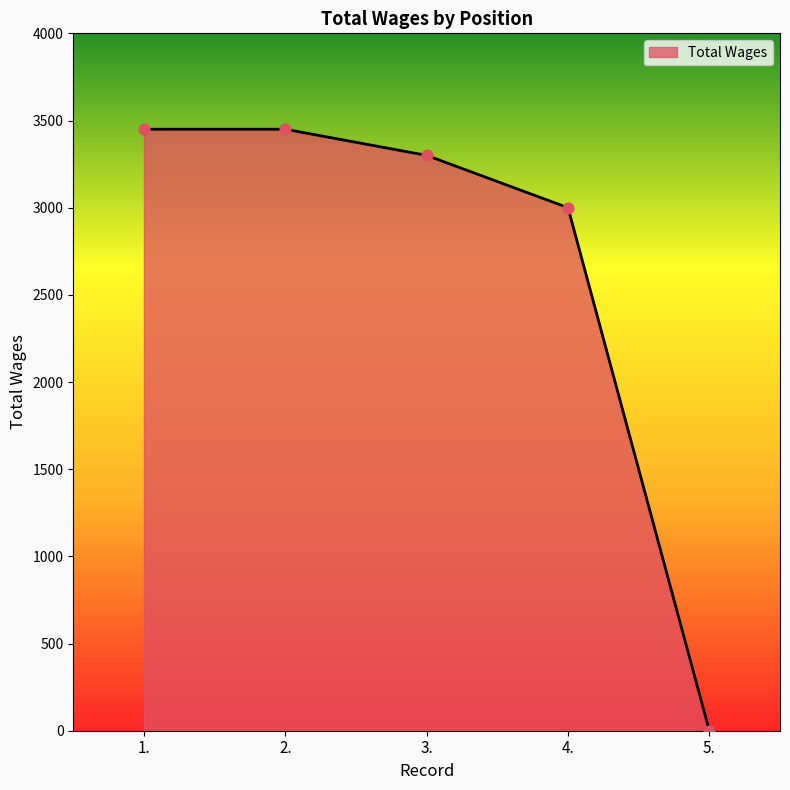

Which has a higher value, 4. or 1.?

1.